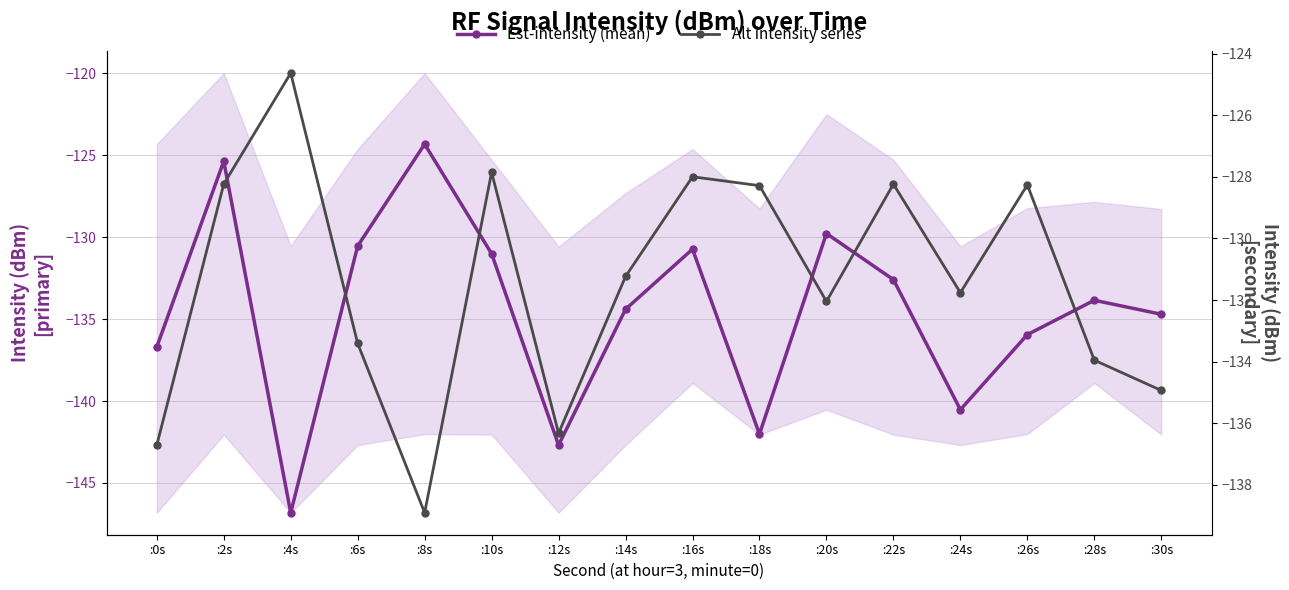

Where is Alt intensity series nearest to the value -131?

:14s